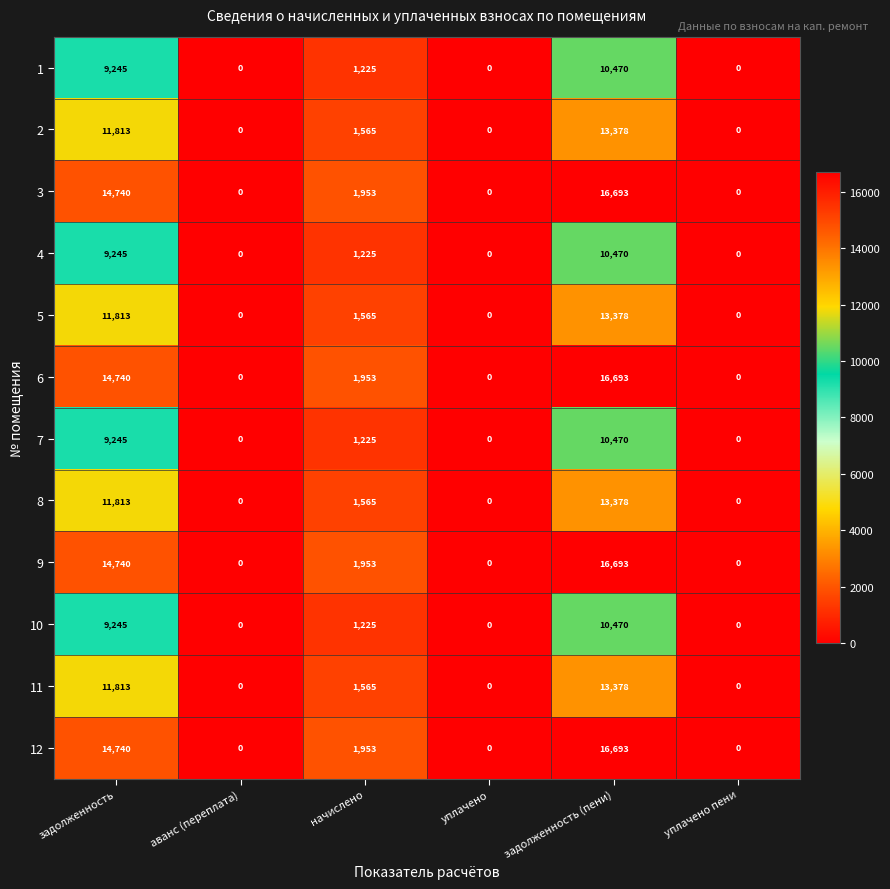

What is the difference between the maximum and minimum values in the 3 series?

16693